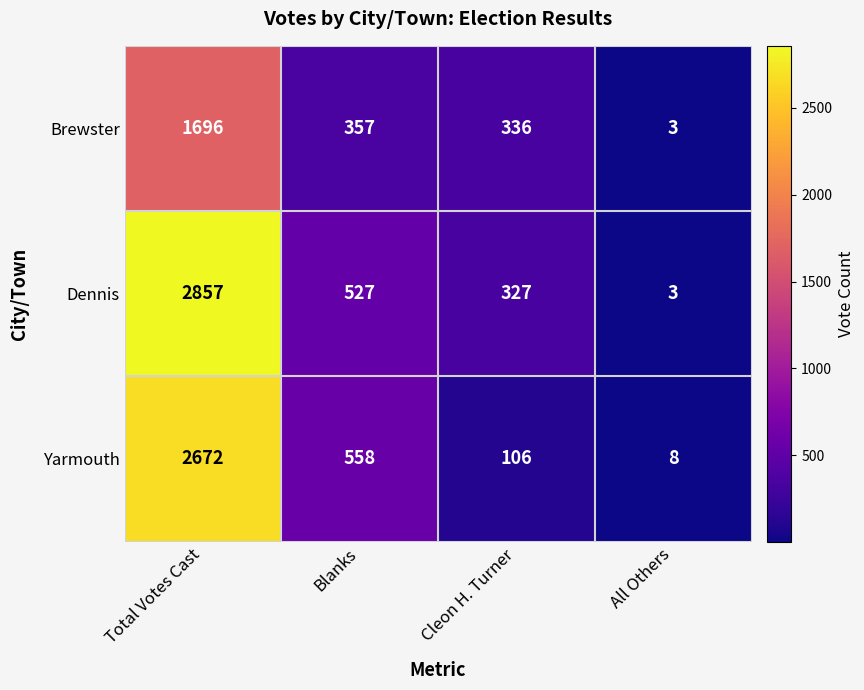

Which series has the largest total across all categories?

Dennis